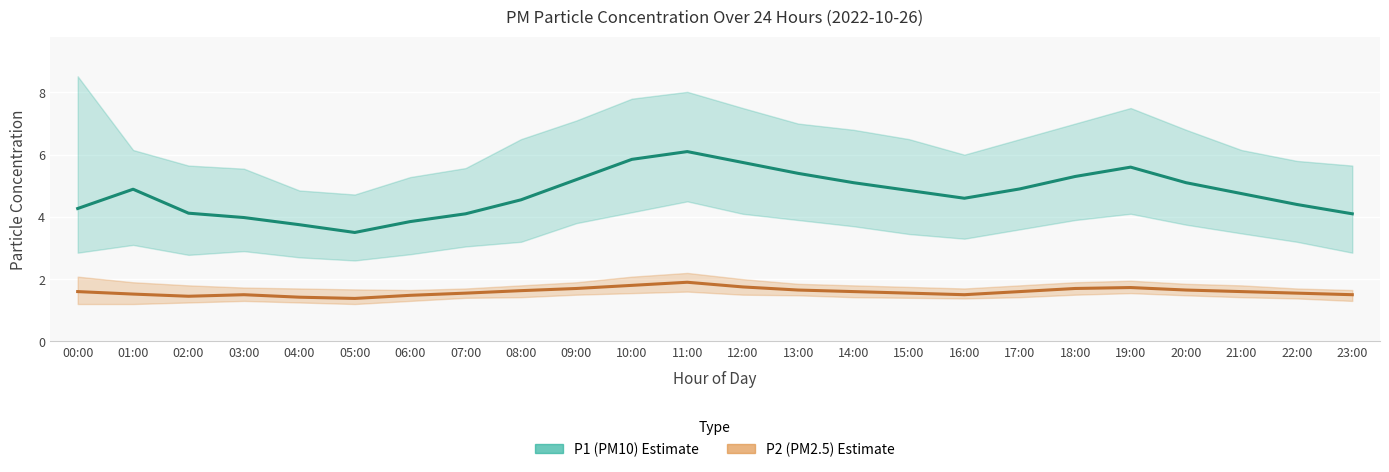

What is the difference between the P2_low values at 17:00 and 03:00?

0.1